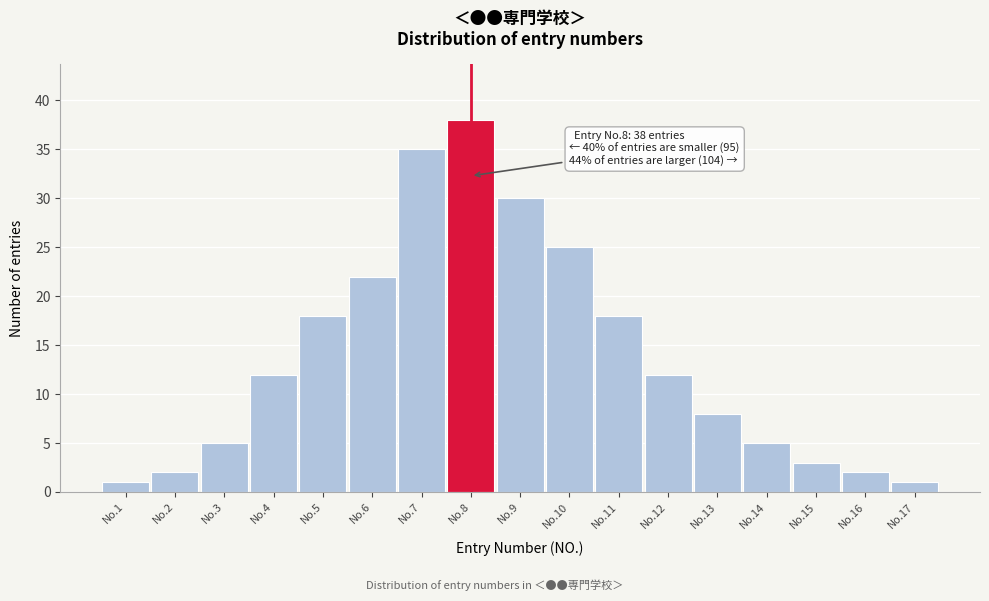

Reading right to left, extract all data points from this chart.

1	2	3	5	8	12	18	25	30	38	35	22	18	12	5	2	1